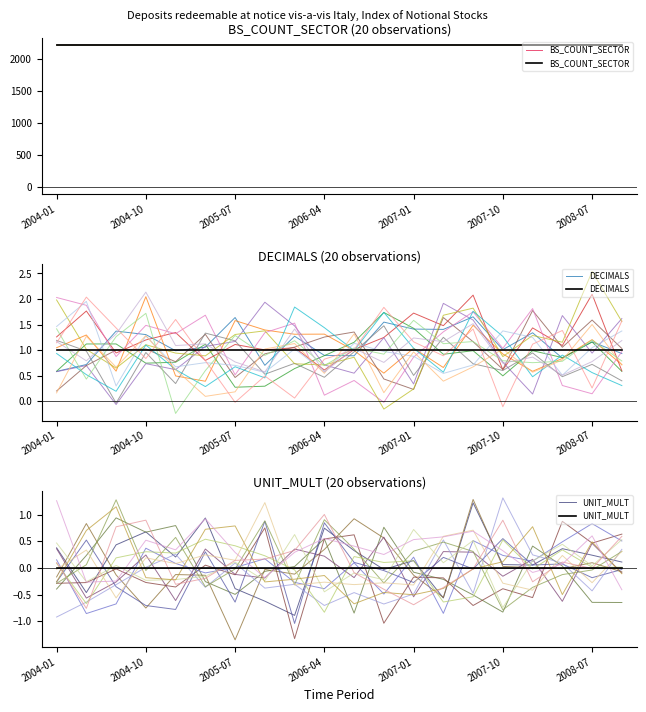

Reading right to left, transcribe all the data shown in this chart.

BS_COUNT_SECTOR: 2220	2220	2220	2220	2220	2220	2220	2220	2220	2220	2220	2220	2220	2220	2220	2220	2220	2220	2220	2220
DECIMALS: 1	1	1	1	1	1	1	1	1	1	1	1	1	1	1	1	1	1	1	1
UNIT_MULT: 0	0	0	0	0	0	0	0	0	0	0	0	0	0	0	0	0	0	0	0